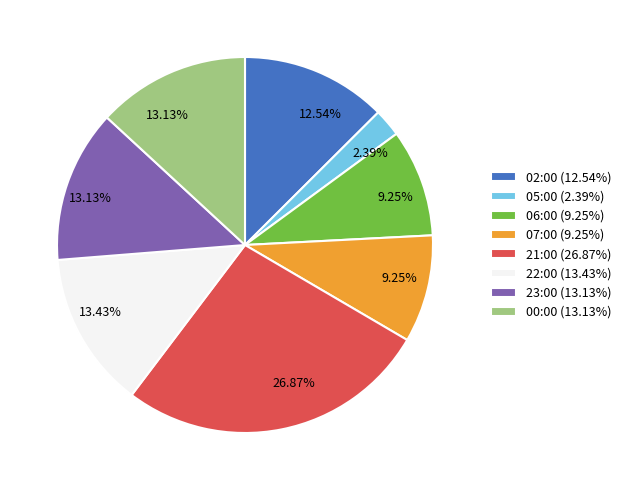

Between 05:00 and 21:00, which is larger?

21:00